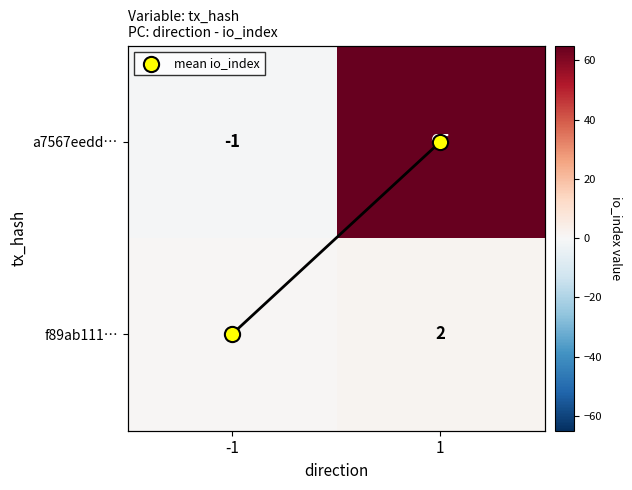

What is the sum of all a7567eedd… values?

64